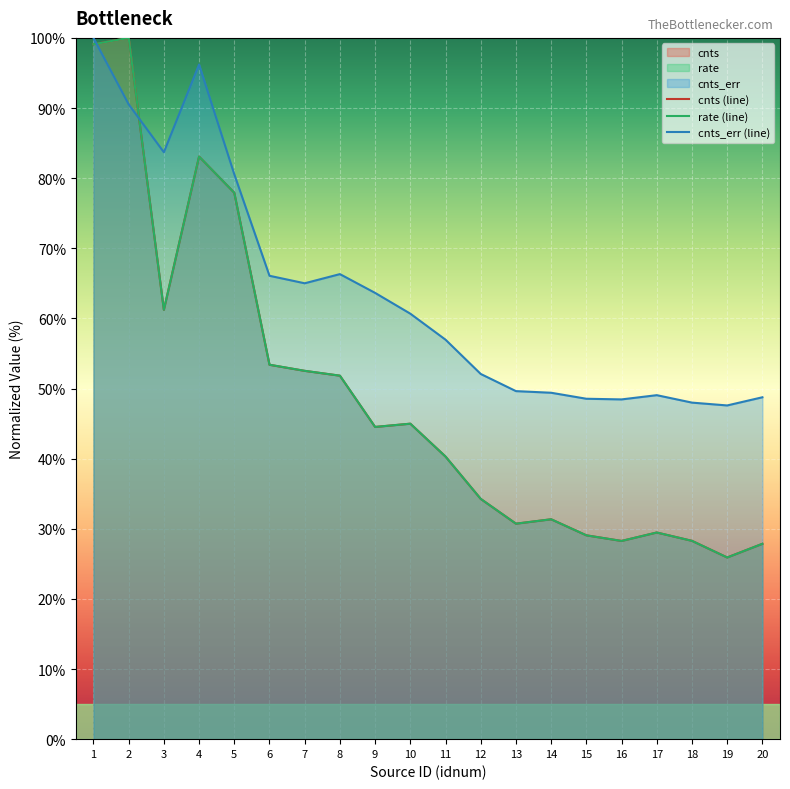

Which category has the lowest value across all series?

19